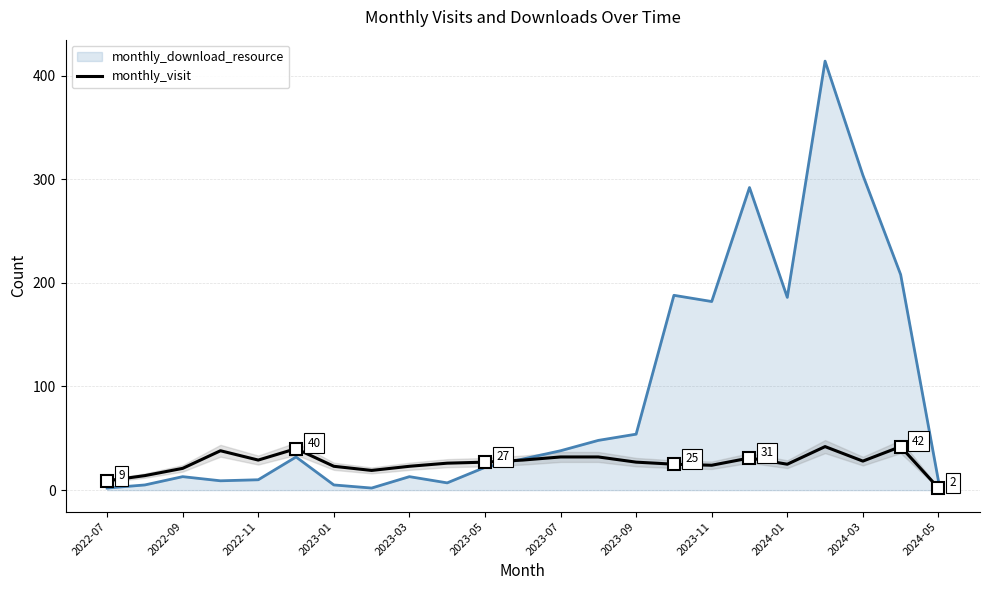

How many lines are shown in the chart?

2